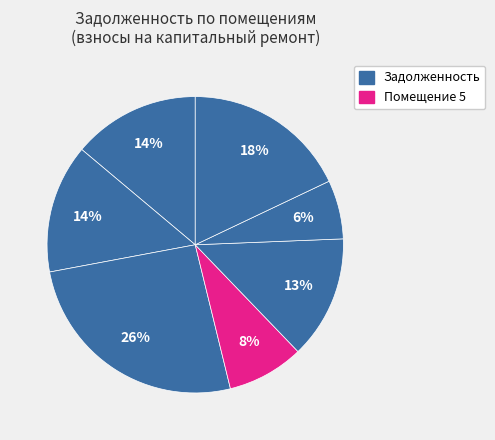

How many segments does this pie chart have?

7